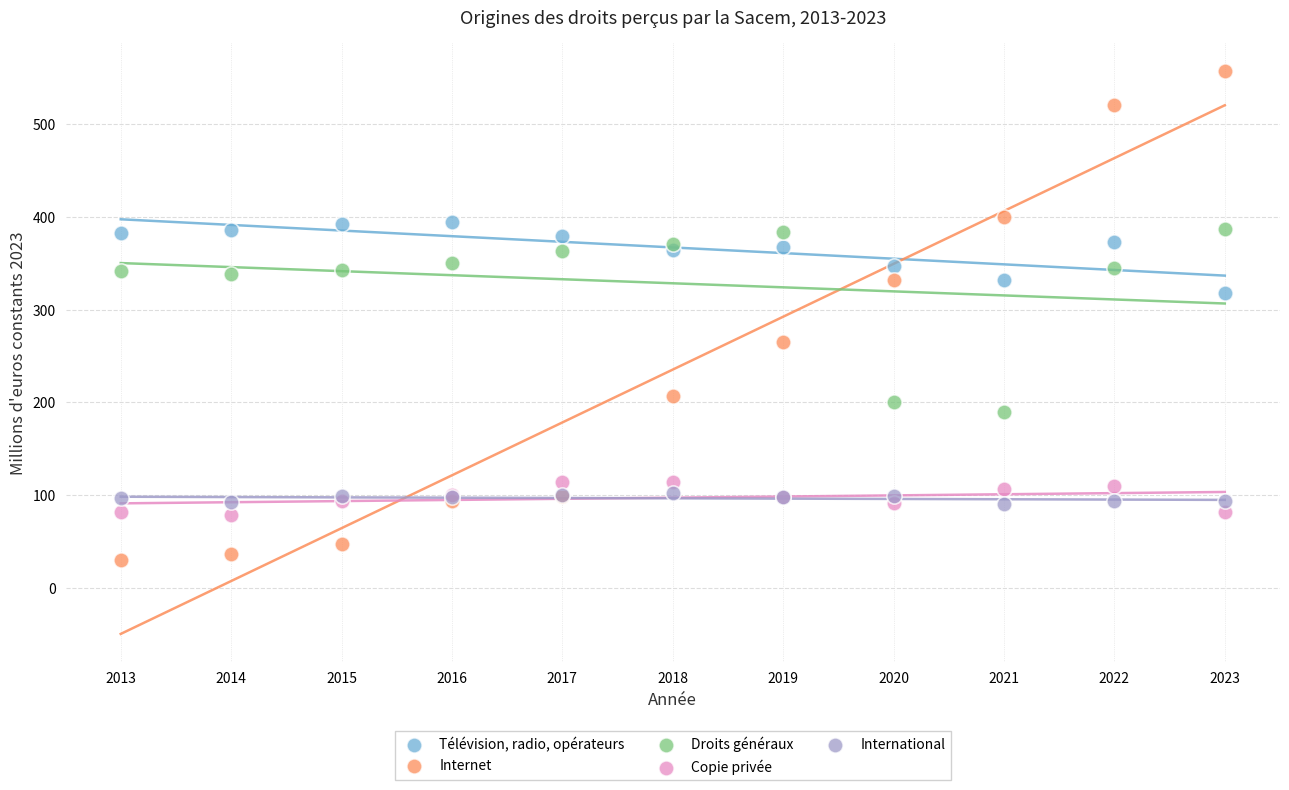

In the Droits généraux series, what Y value is closest to 288?

338.5